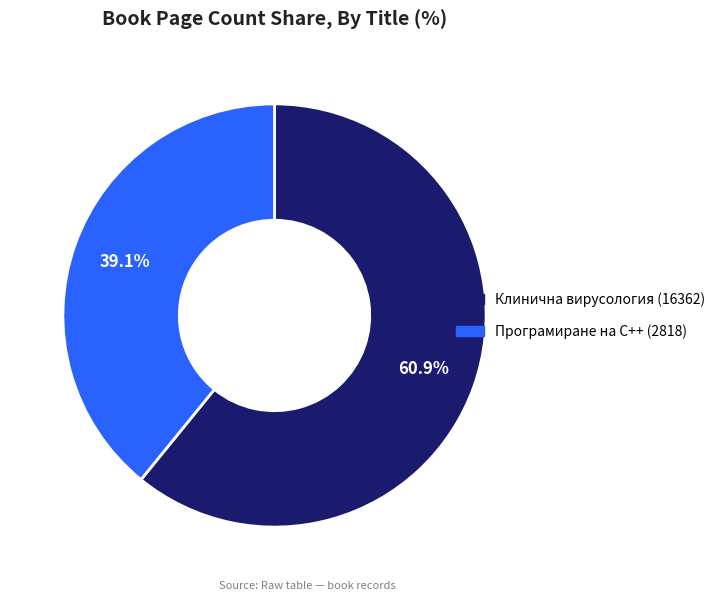

True or false: Програмиране на C++ (2818) accounts for 39% of the total.

True